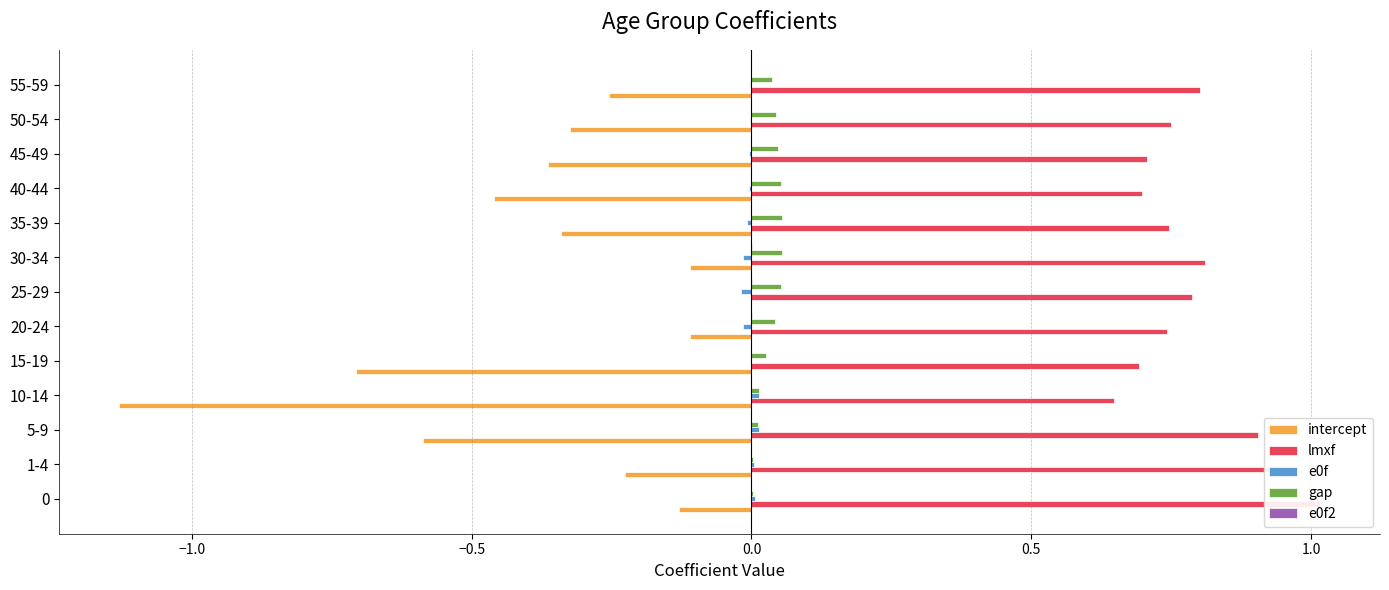

Which series has the largest total across all categories?

lmxf